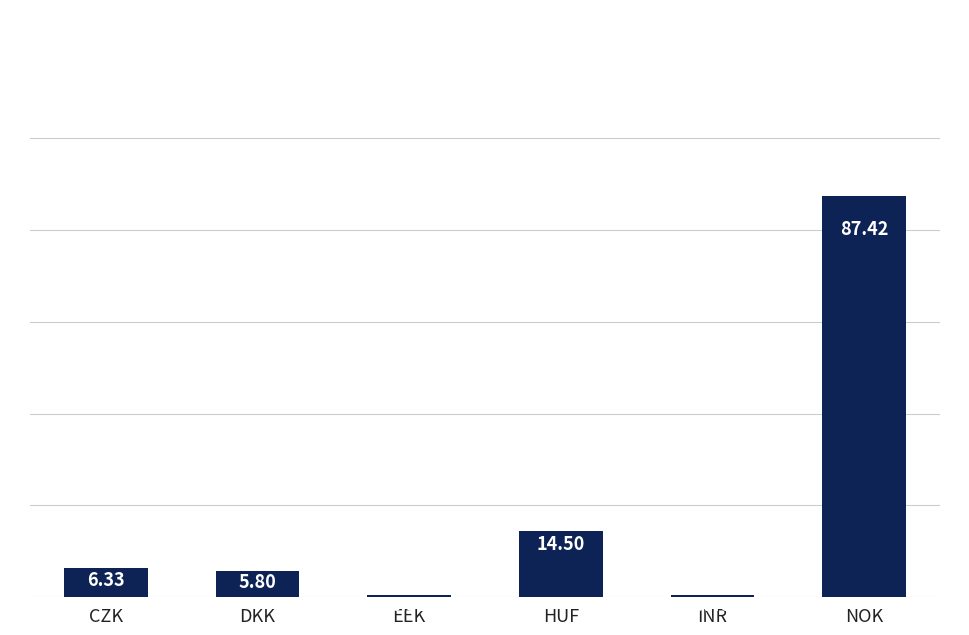

How many bars are there in total?

6